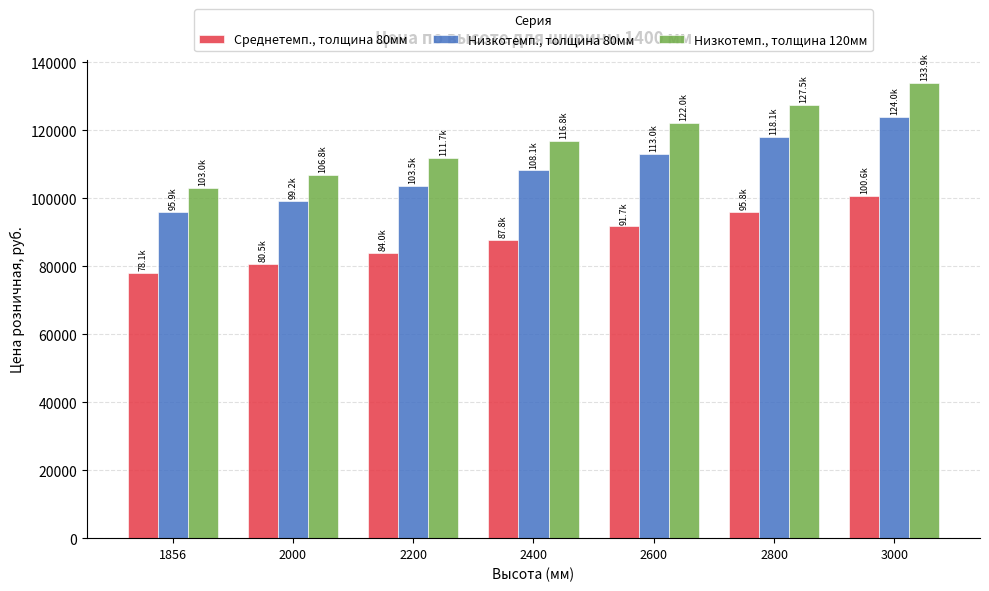

At how many categories does at least one series exceed 104880?

6